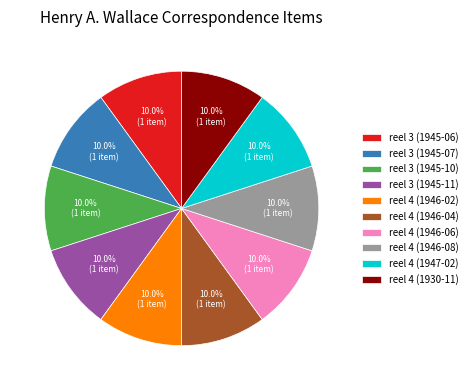

What is the ratio of the value at reel 3 (1945-10) to the value at reel 3 (1945-06)?

1.0